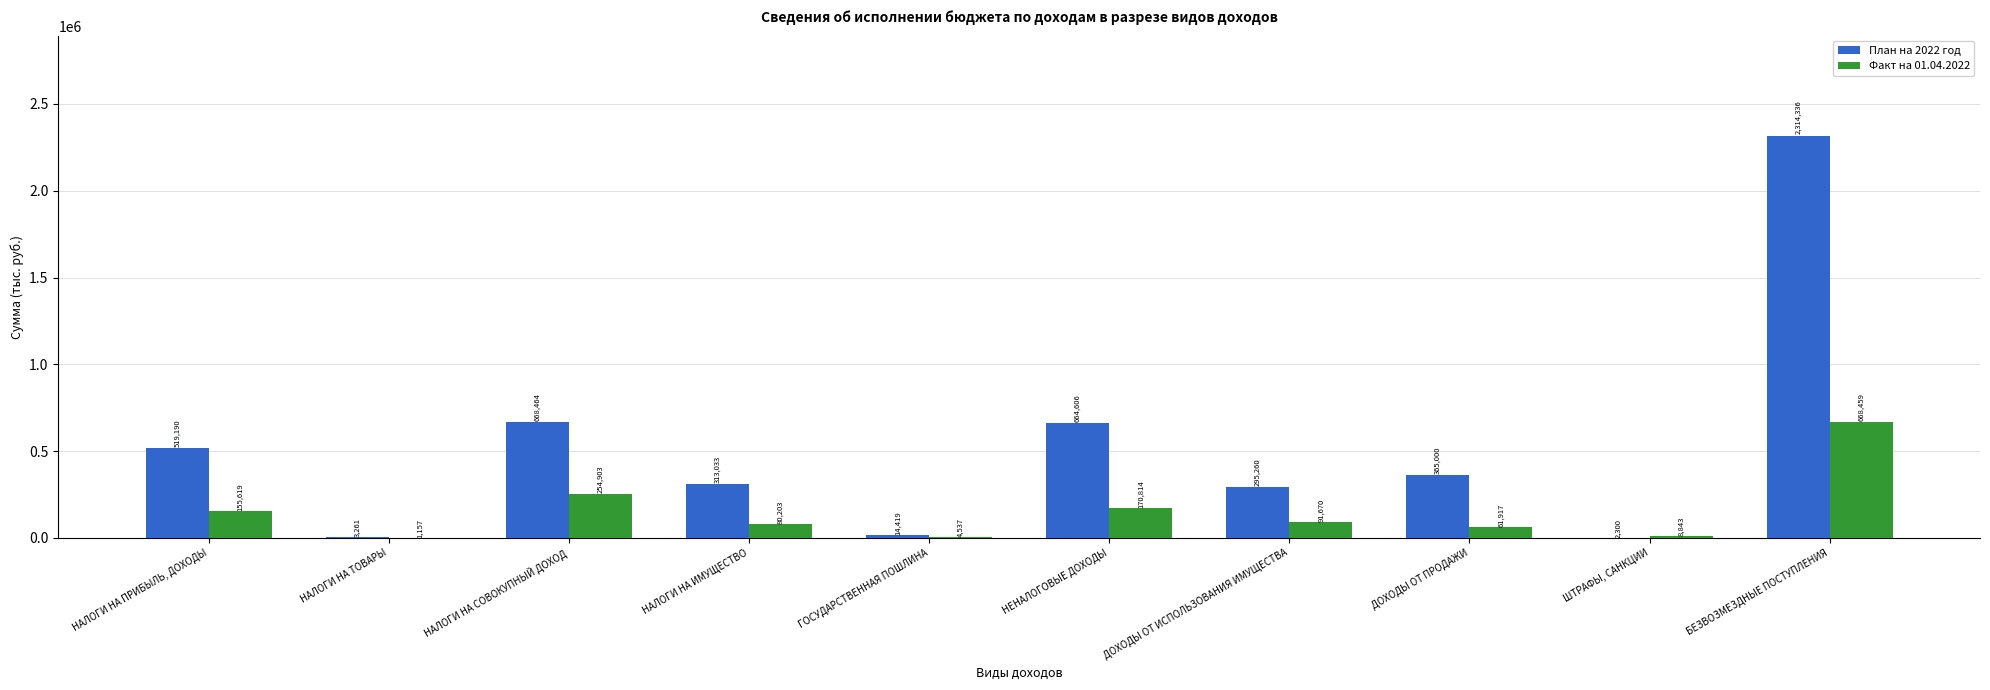

What is the sum of the Факт на 01.04.2022 values at ГОСУДАРСТВЕННАЯ ПОШЛИНА and НЕНАЛОГОВЫЕ ДОХОДЫ?

175351.0